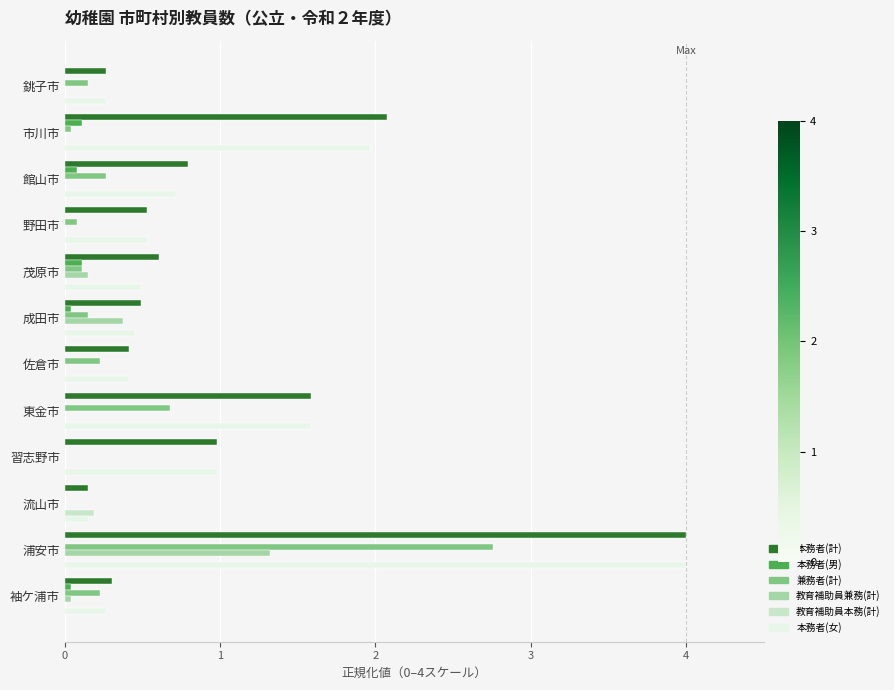

How many distinct data groups are displayed?

6